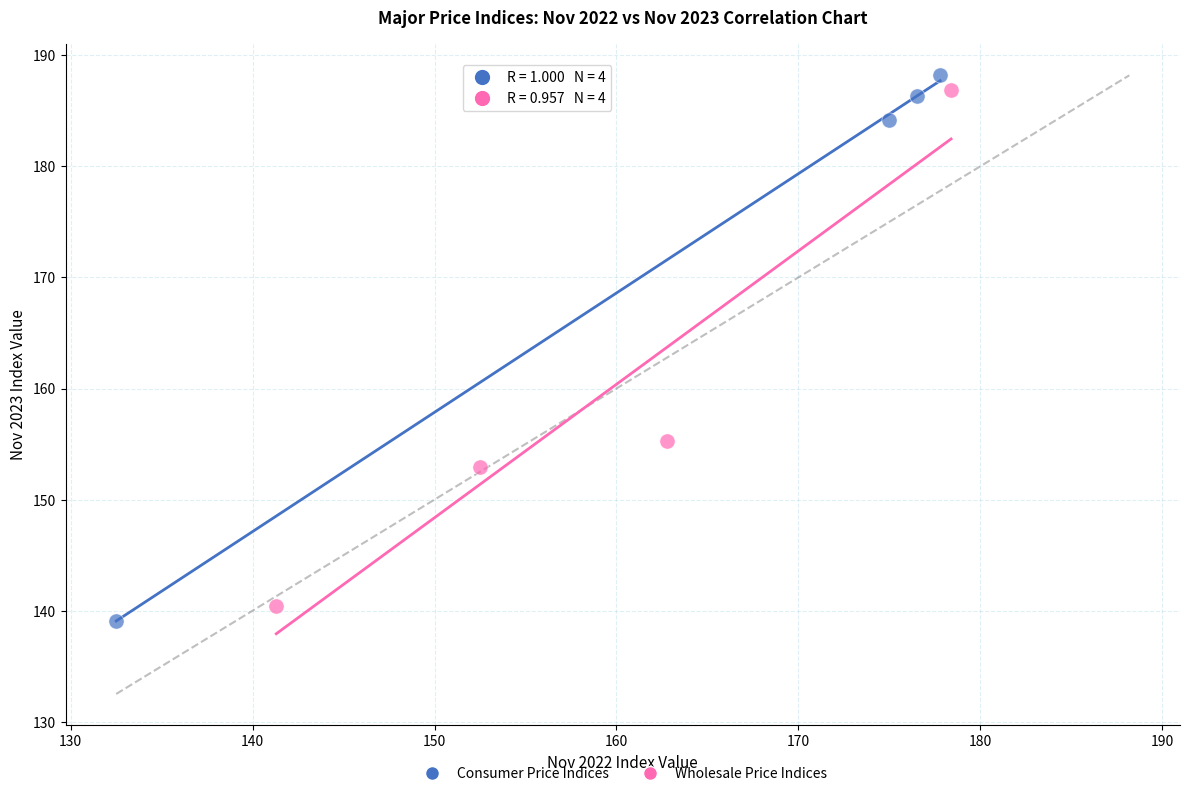

Which series has the largest Y range (max minus min)?

Consumer Price Indices